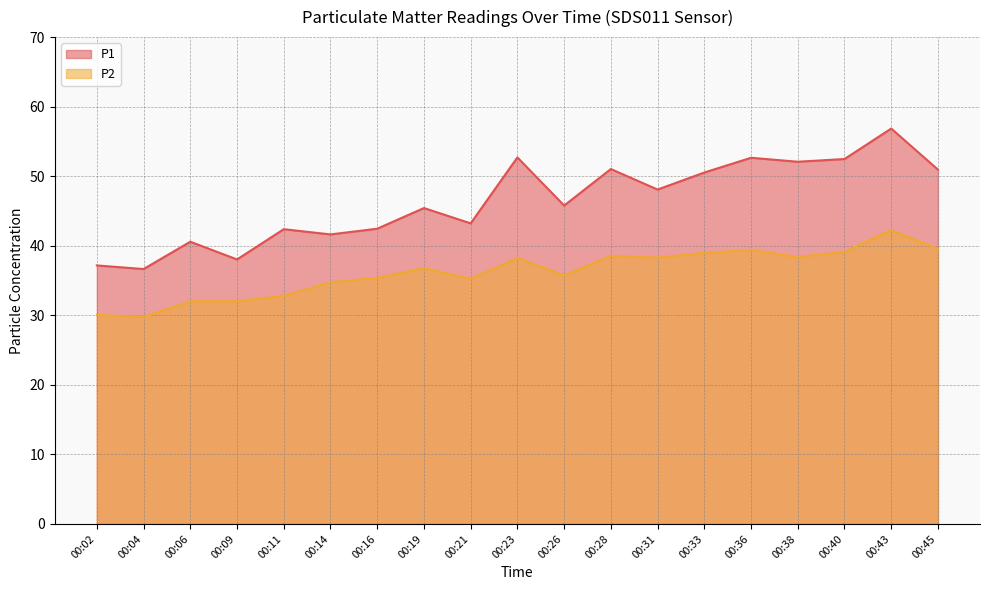

What is the difference between the P2 values at 00:36 and 00:04?

9.6